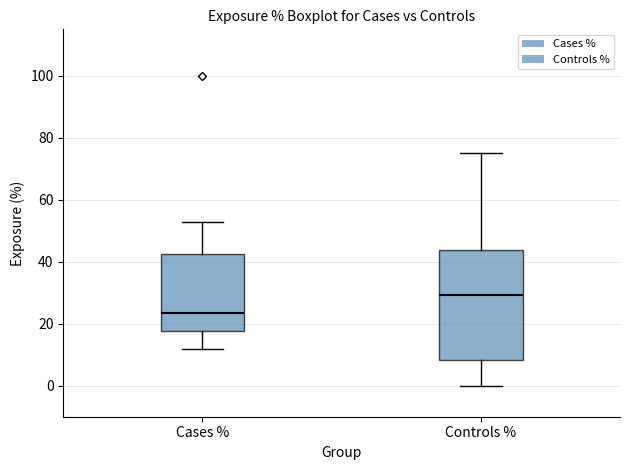

Which box has the lowest median line?

Cases %